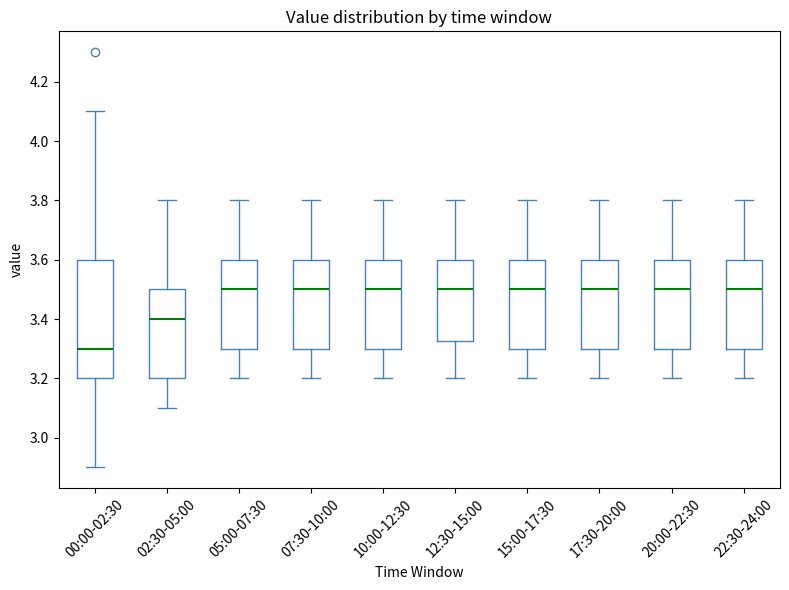

Which box has the lowest median line?

00:00-02:30